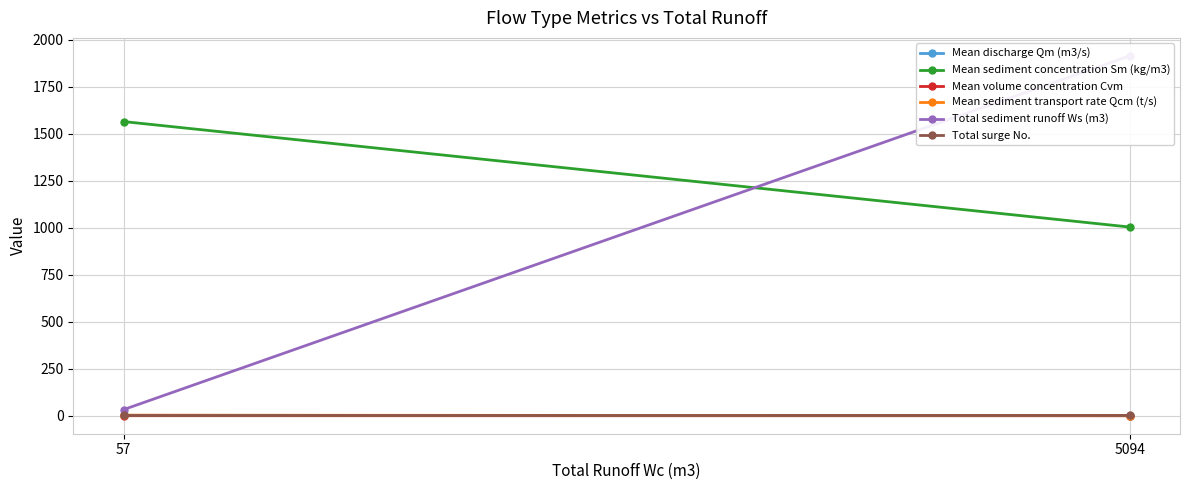

How many categories are shown in the chart?

2